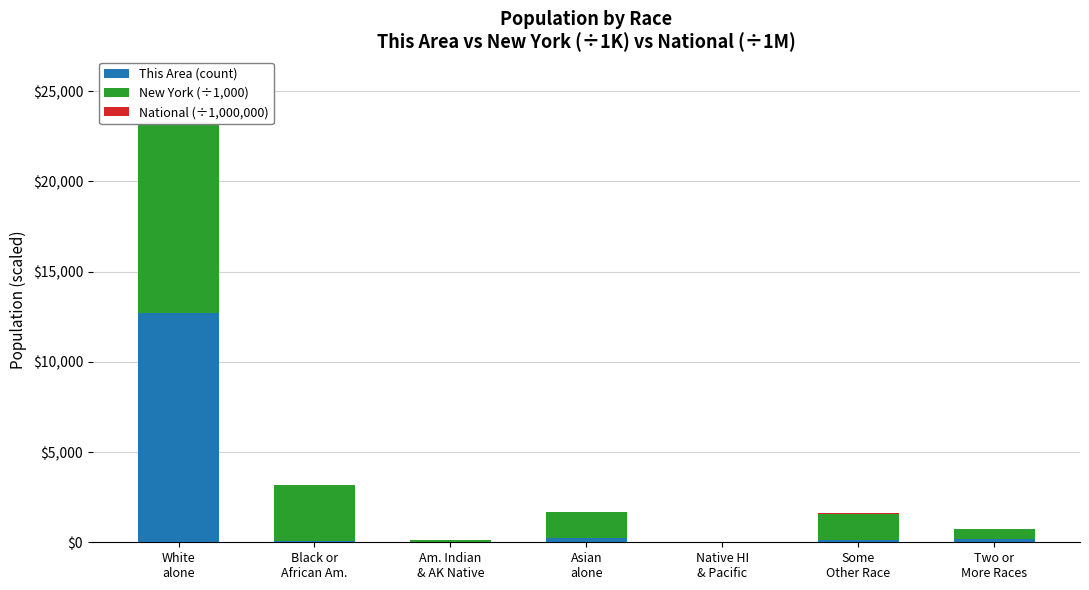

List the labels in order of New York (÷1,000) value, largest first.

White
alone, Black or
African Am., Some
Other Race, Asian
alone, Two or
More Races, Am. Indian
& AK Native, Native HI
& Pacific